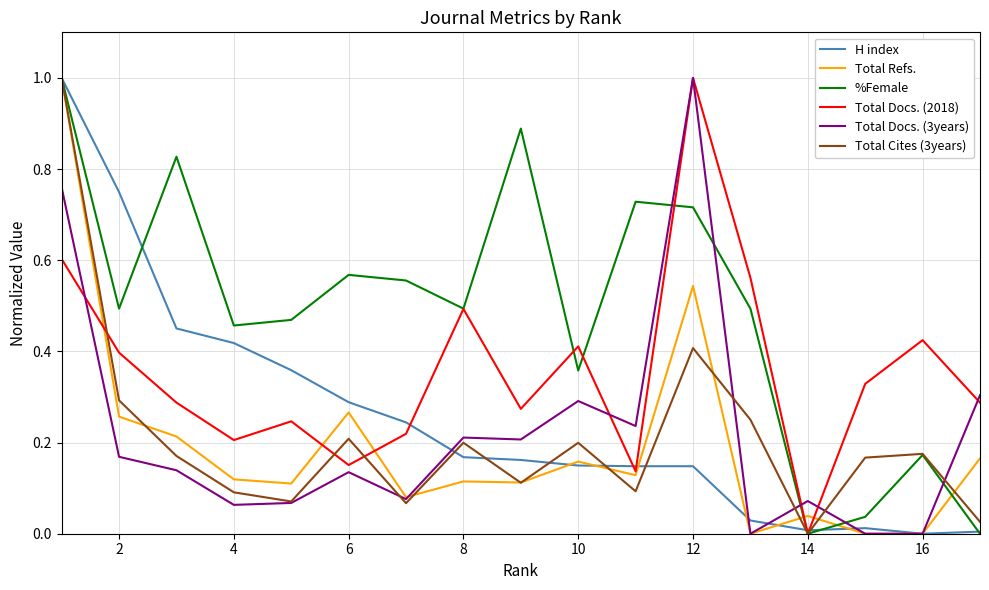

How many series are shown in this chart?

6